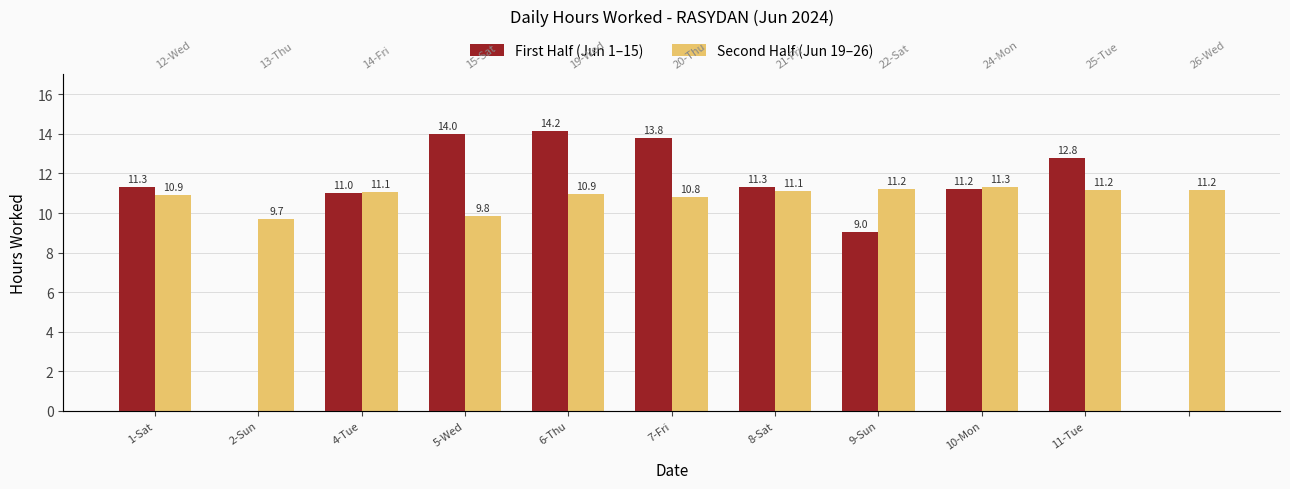

What is the average value of the First Half (Jun 1–15) series?

9.9